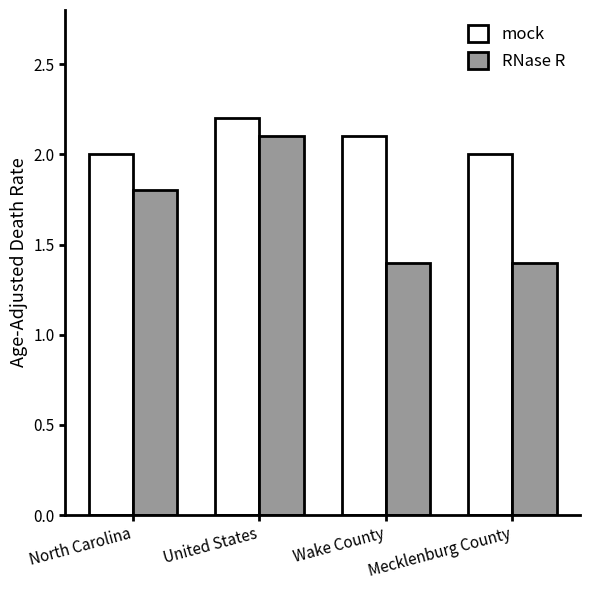

True or false: mock has a value of 1.3 at Wake County.

False